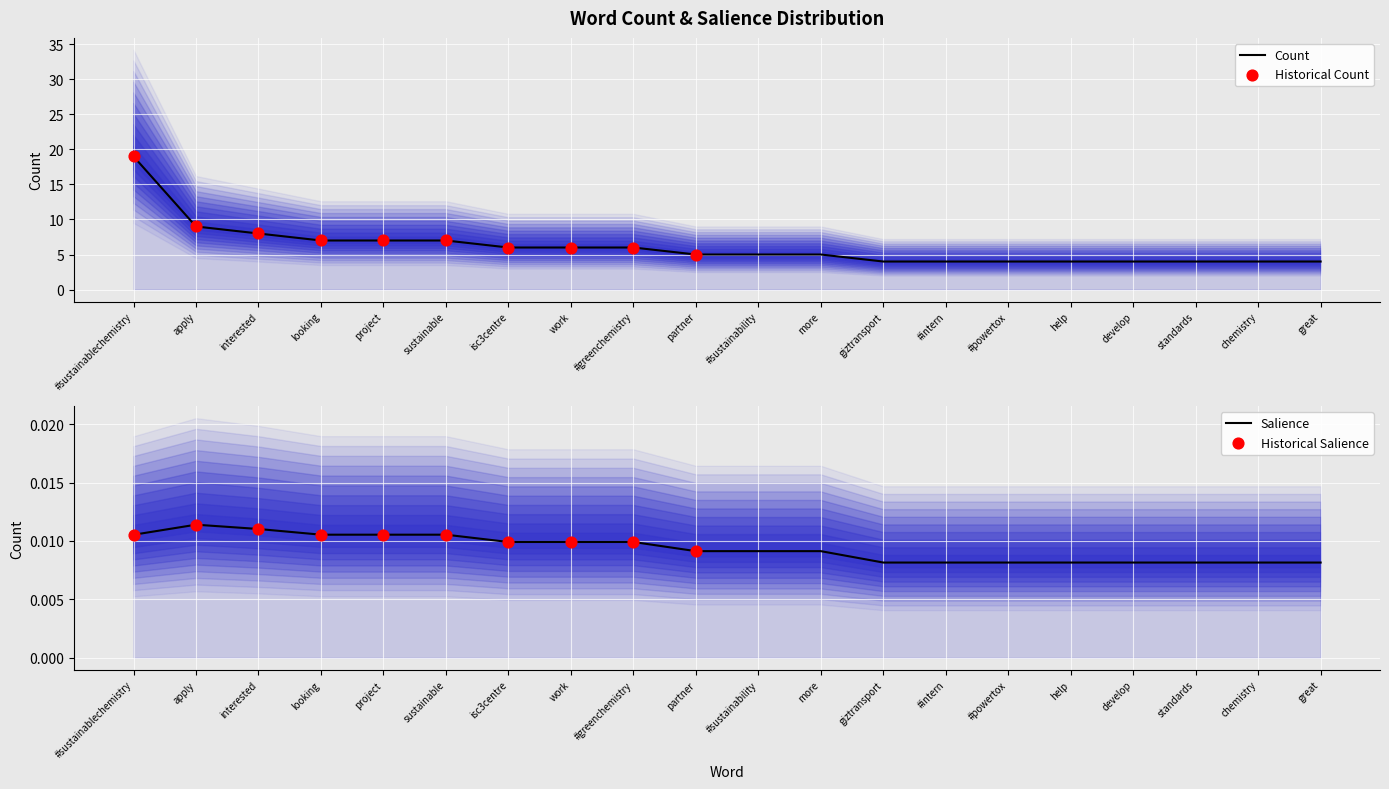

At how many categories does at least one series exceed 10?

1